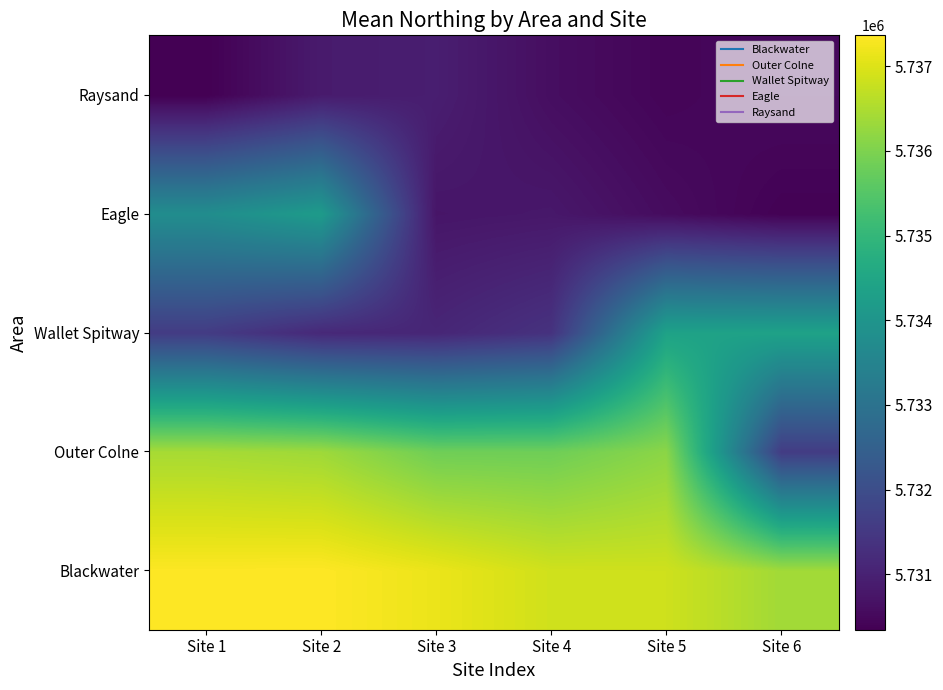

What is the total value across all series at Site 1?

28669480.8